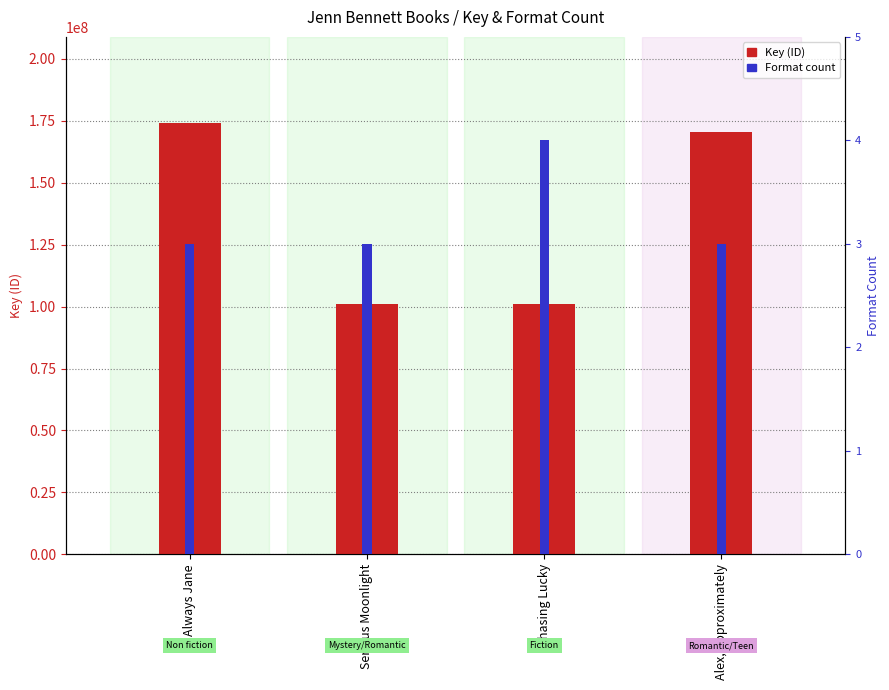

How many values in the Format count series exceed 3?

1